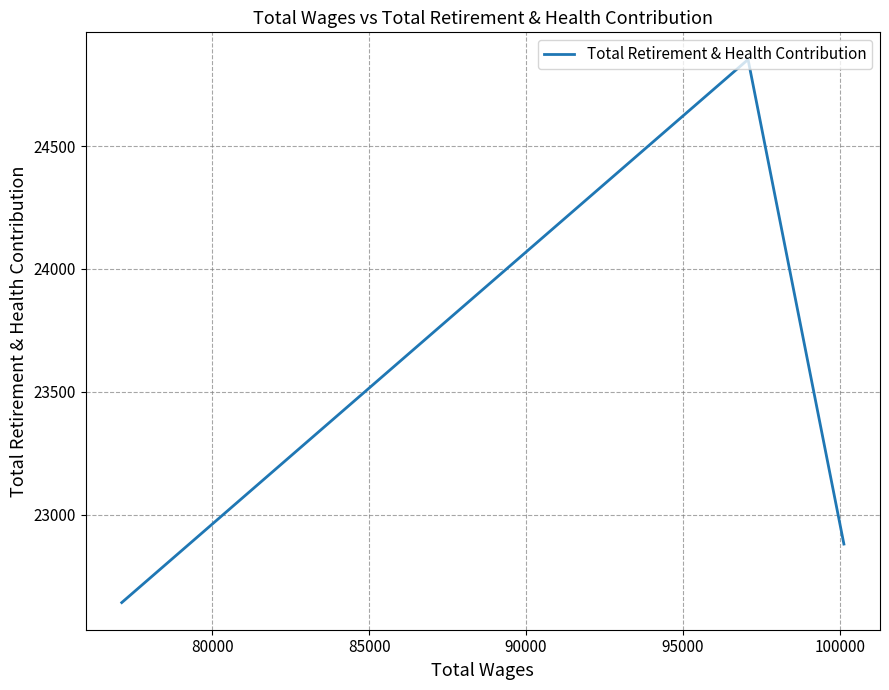

Does the chart display data point markers on the line(s)?

No